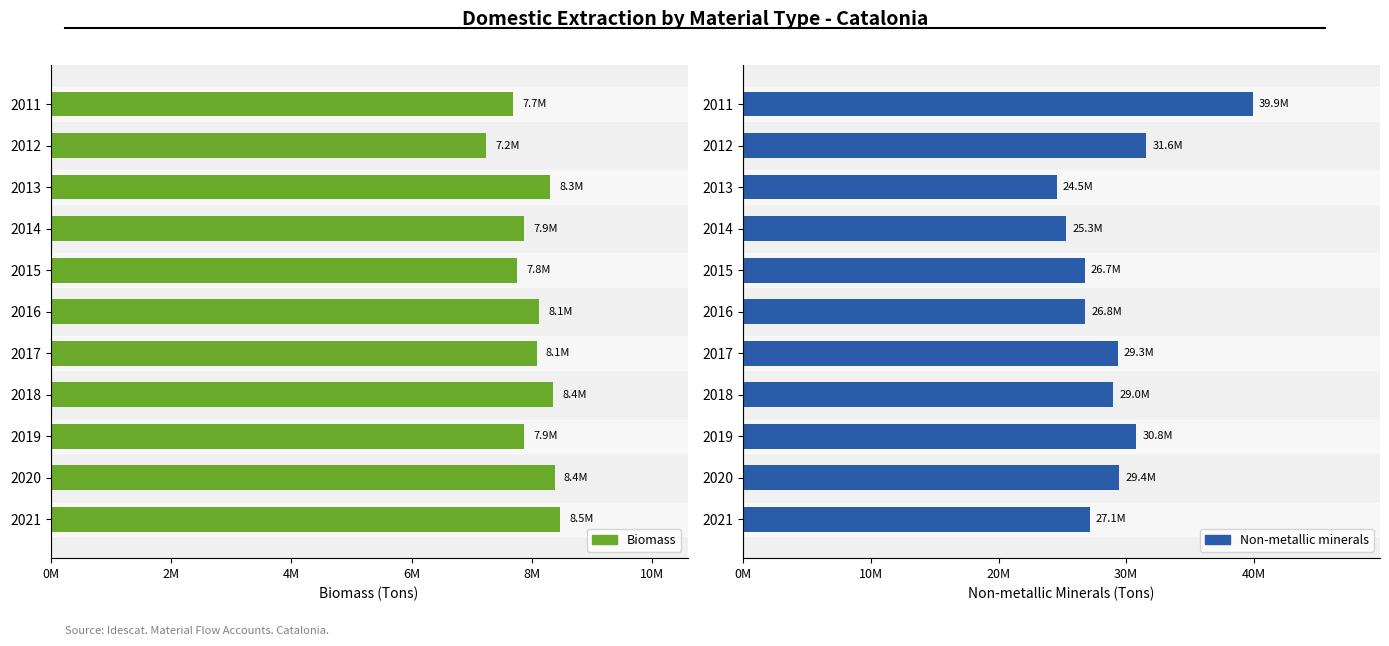

The Biomass series shows 13105798 at 2021. True or false?

False